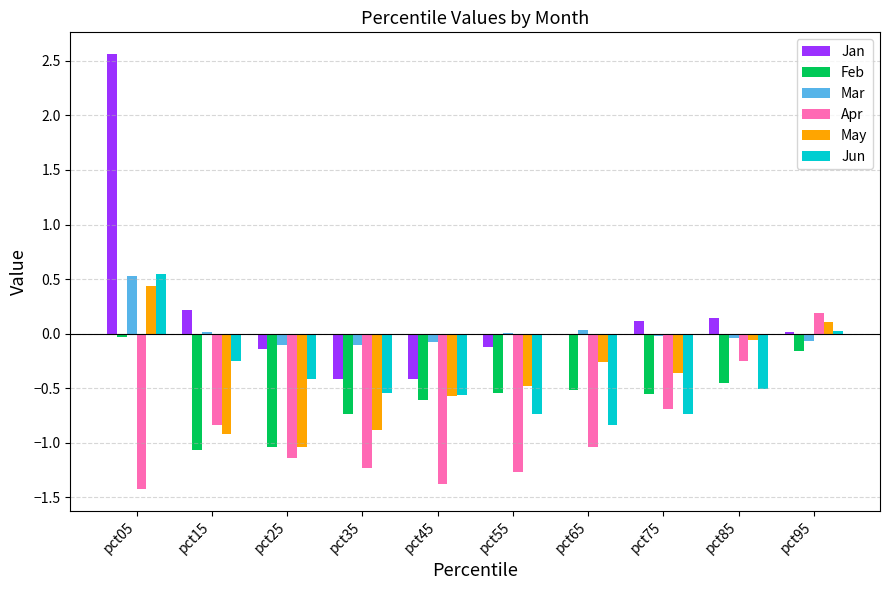

How many groups of bars are there?

10